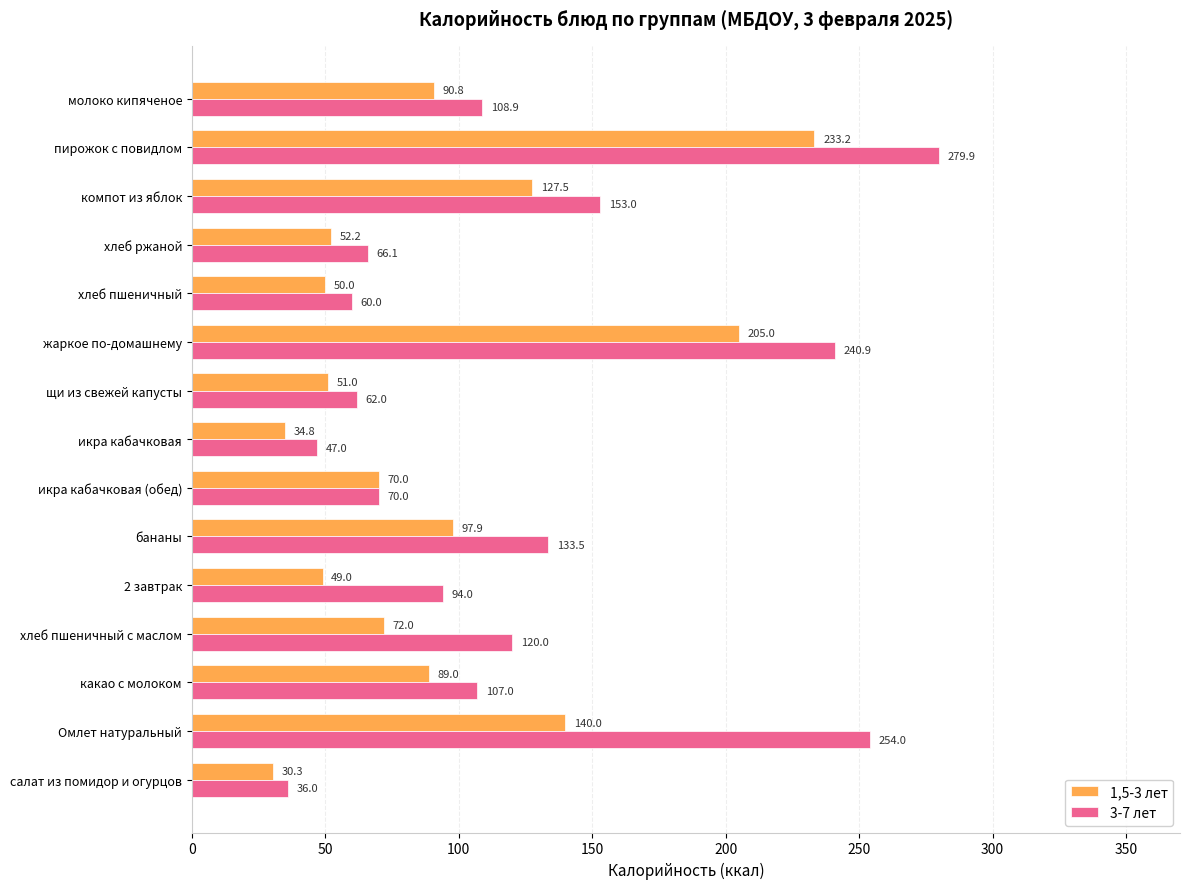

What is the sum of all 3-7 лет values?

1832.3